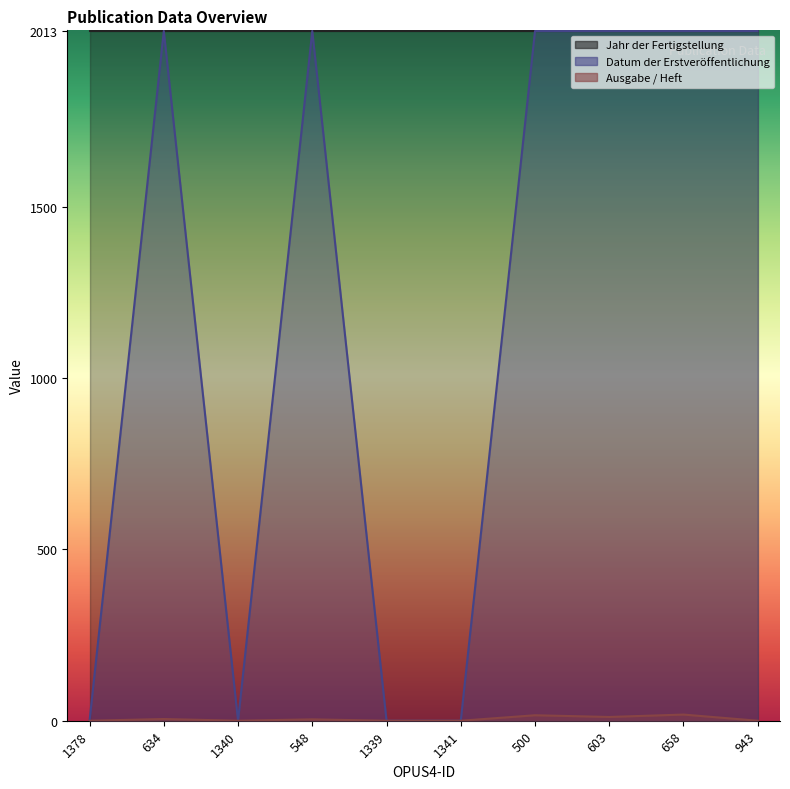

Is it true that Ausgabe / Heft equals 5 at 634?

True